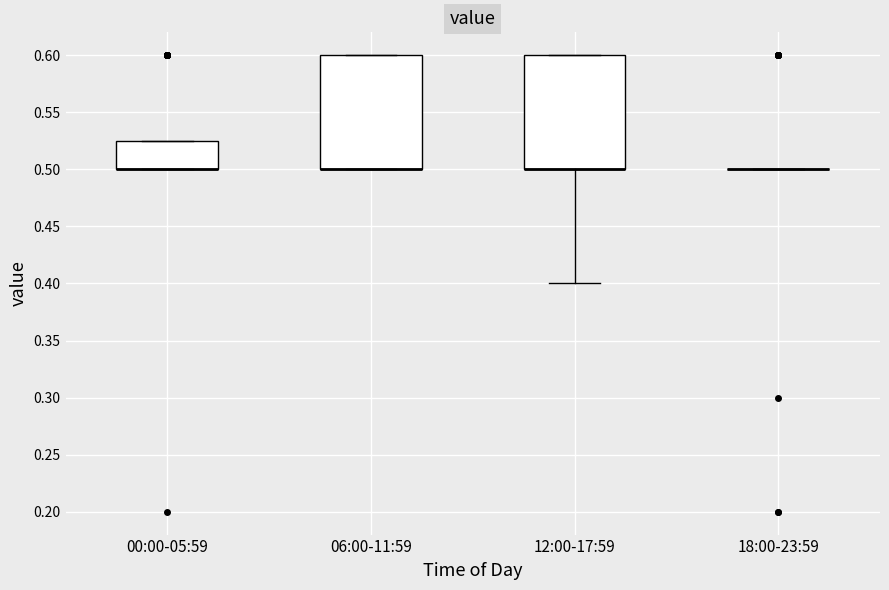

Reading left to right, read every box against the y-axis: the position of its median line, the range the box covers, and the ends of its whiskers. The values are not printed on the chart, so give them approximately, as read against the axis.

00:00-05:59: median 0.500 (drawn on the box's lower edge), box 0.500 to 0.525, whiskers 0.500 to 0.525
06:00-11:59: median 0.500 (drawn on the box's lower edge), box 0.500 to 0.600, whiskers 0.500 to 0.600
12:00-17:59: median 0.500 (drawn on the box's lower edge), box 0.500 to 0.600, whiskers 0.400 to 0.600
18:00-23:59: box collapsed to a line at 0.500, whiskers 0.500 to 0.500